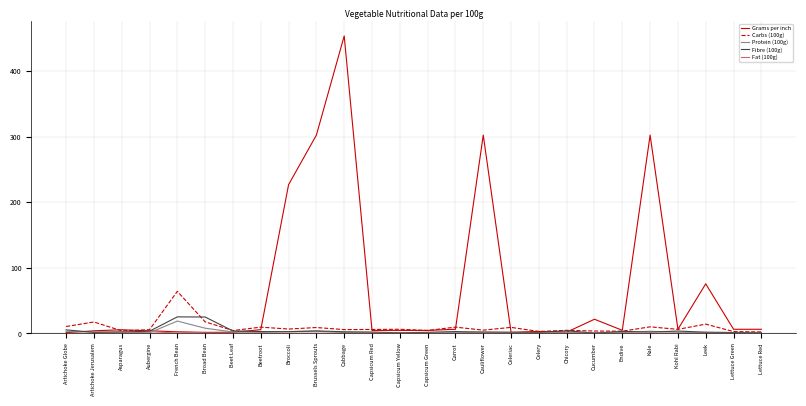

What is the spread (max minus min) of values at Broccoli?

226.4